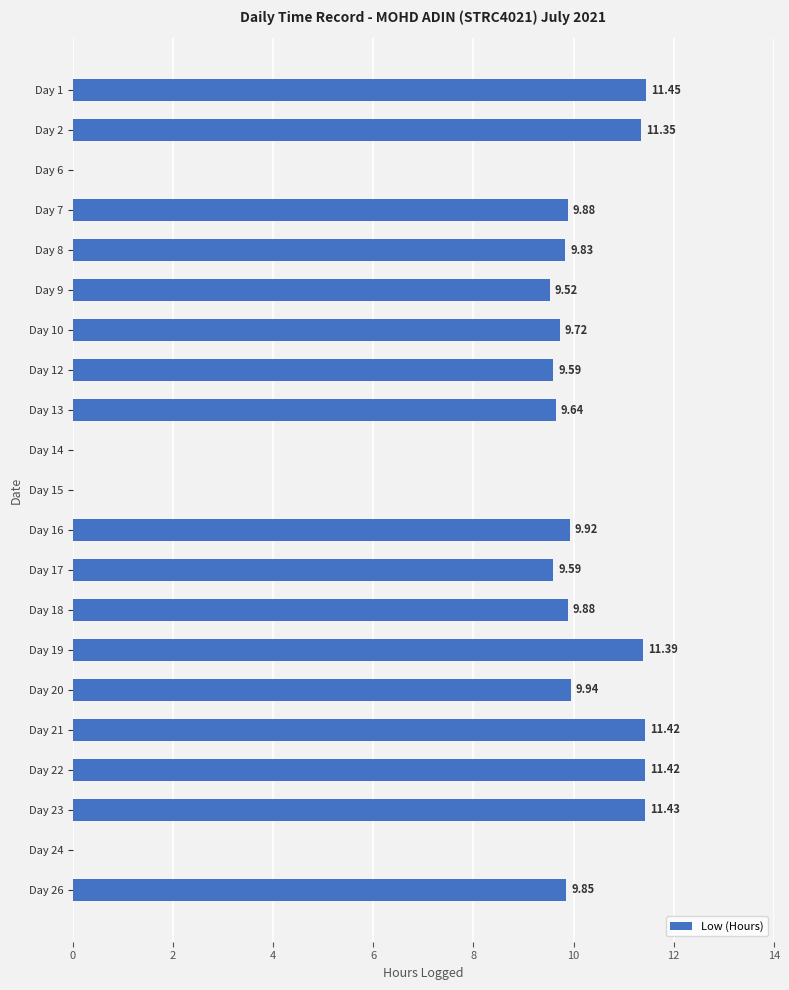

What is the sum of the values at Day 7 and Day 9?

19.4